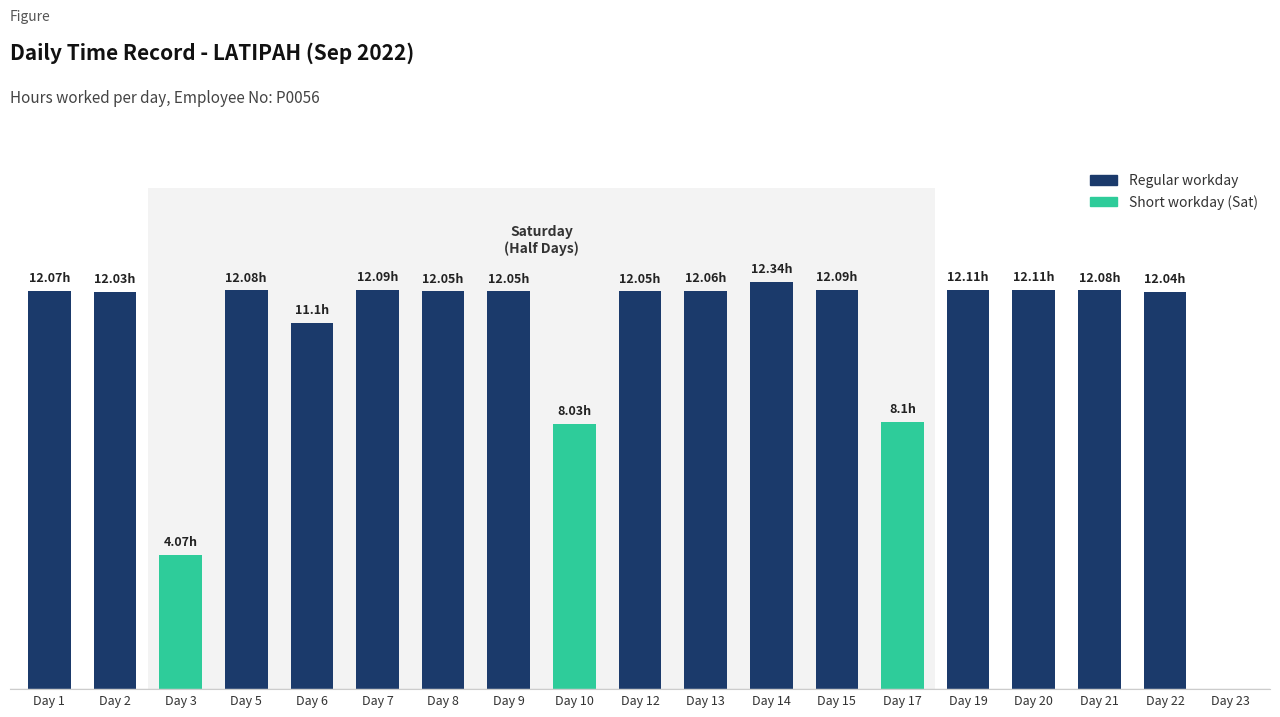

The chart shows a value of 0.0 at 23. True or false?

True